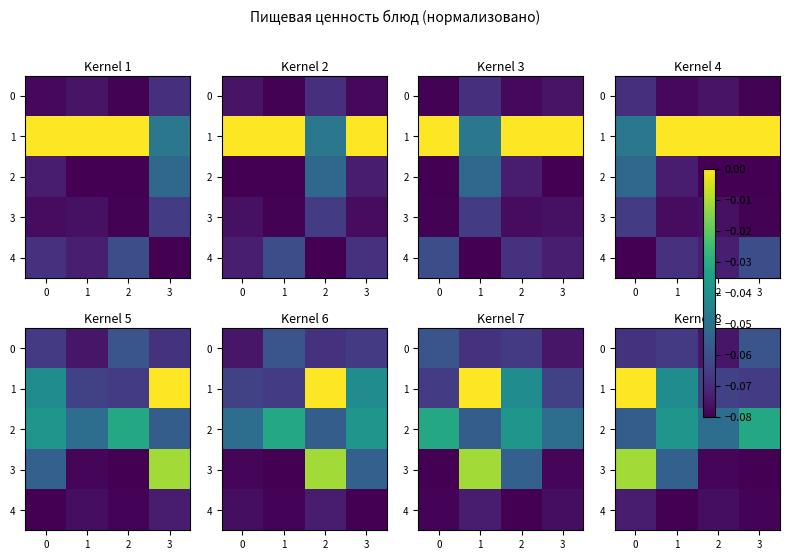

What is the minimum value shown in the chart?

-0.1